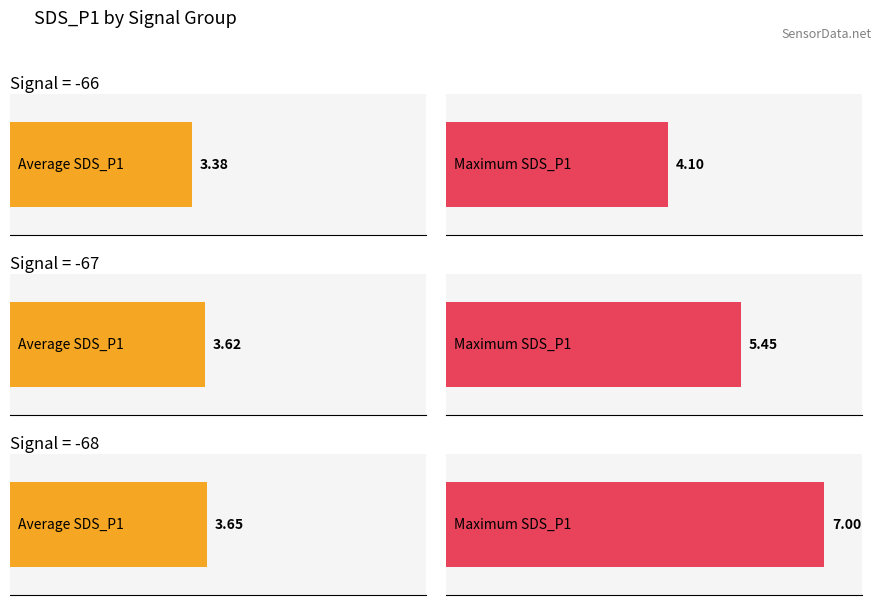

Is it true that Average utilization equals 12.1 at BME280_temperature?

False